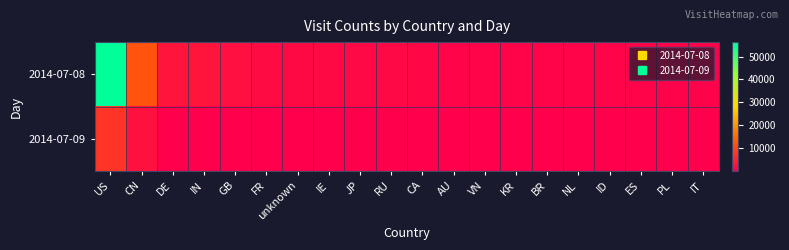

Reading left to right, transcribe all the data shown in this chart.

2014-07-08: US=56317	CN=11609	DE=2898	IN=2948	GB=2269	FR=1550	unknown=1477	IE=1358	JP=1118	RU=1214	CA=1005	AU=855	VN=734	KR=682	BR=766	NL=801	ID=765	ES=679	PL=551	IT=517
2014-07-09: US=7247	CN=2562	DE=163	IN=37	GB=88	FR=19	unknown=71	IE=42	JP=219	RU=39	CA=124	AU=191	VN=194	KR=214	BR=121	NL=8	ID=34	ES=6	PL=3	IT=6